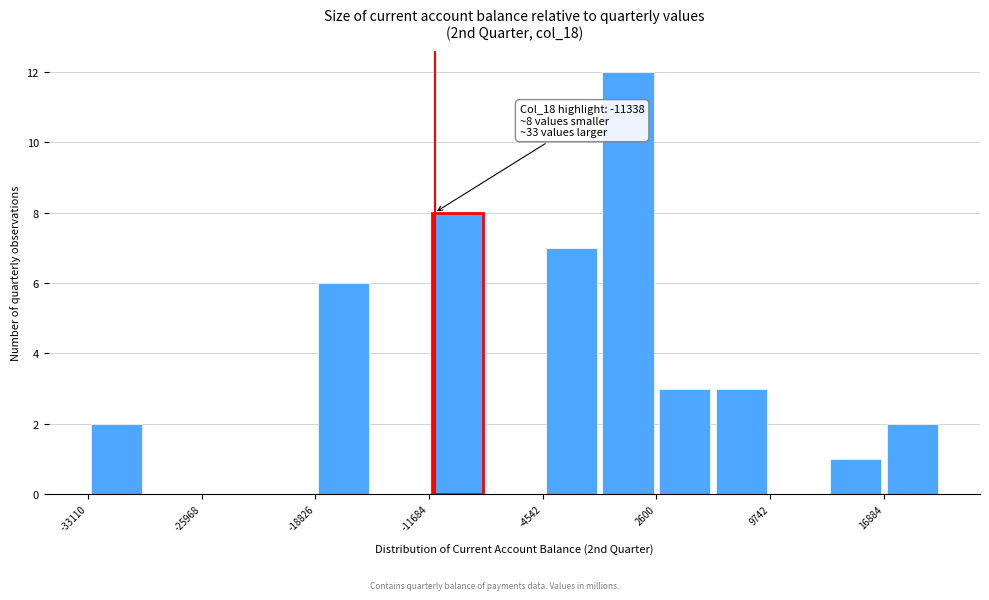

Around what value on the x-axis is the tallest bar? Give the approximate position of its centre, as read against the axis.

1000